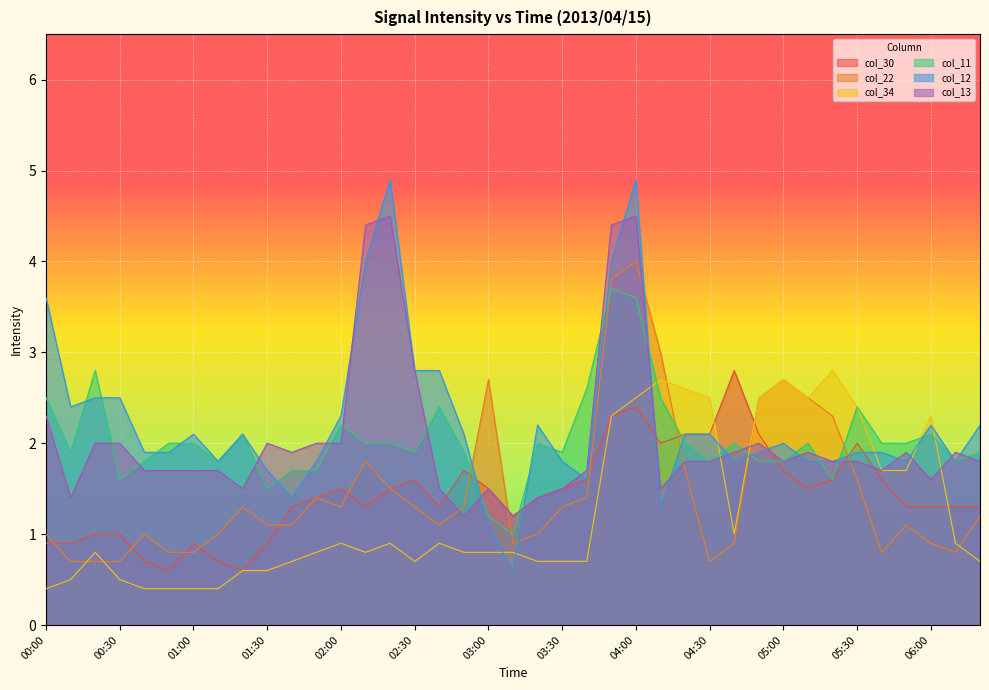

True or false: col_22 and col_34 cross at least once.

True